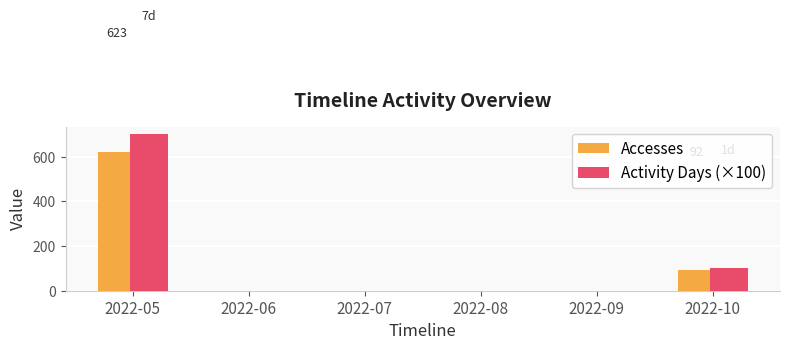

Does the chart contain stacked bars?

No